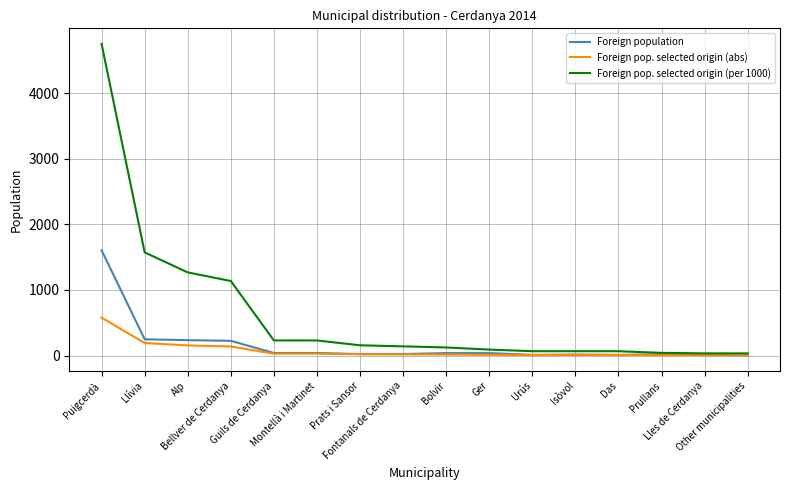

Which series has the widest spread of values?

Foreign pop. selected origin (per 1000)